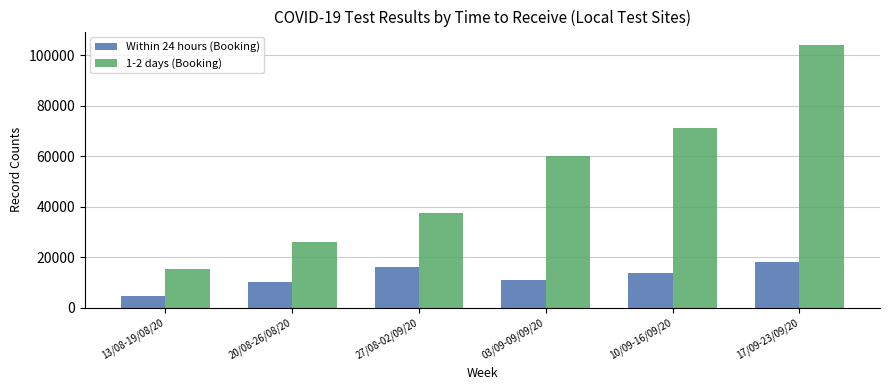

Are the bars grouped side by side (vs. stacked)?

Yes